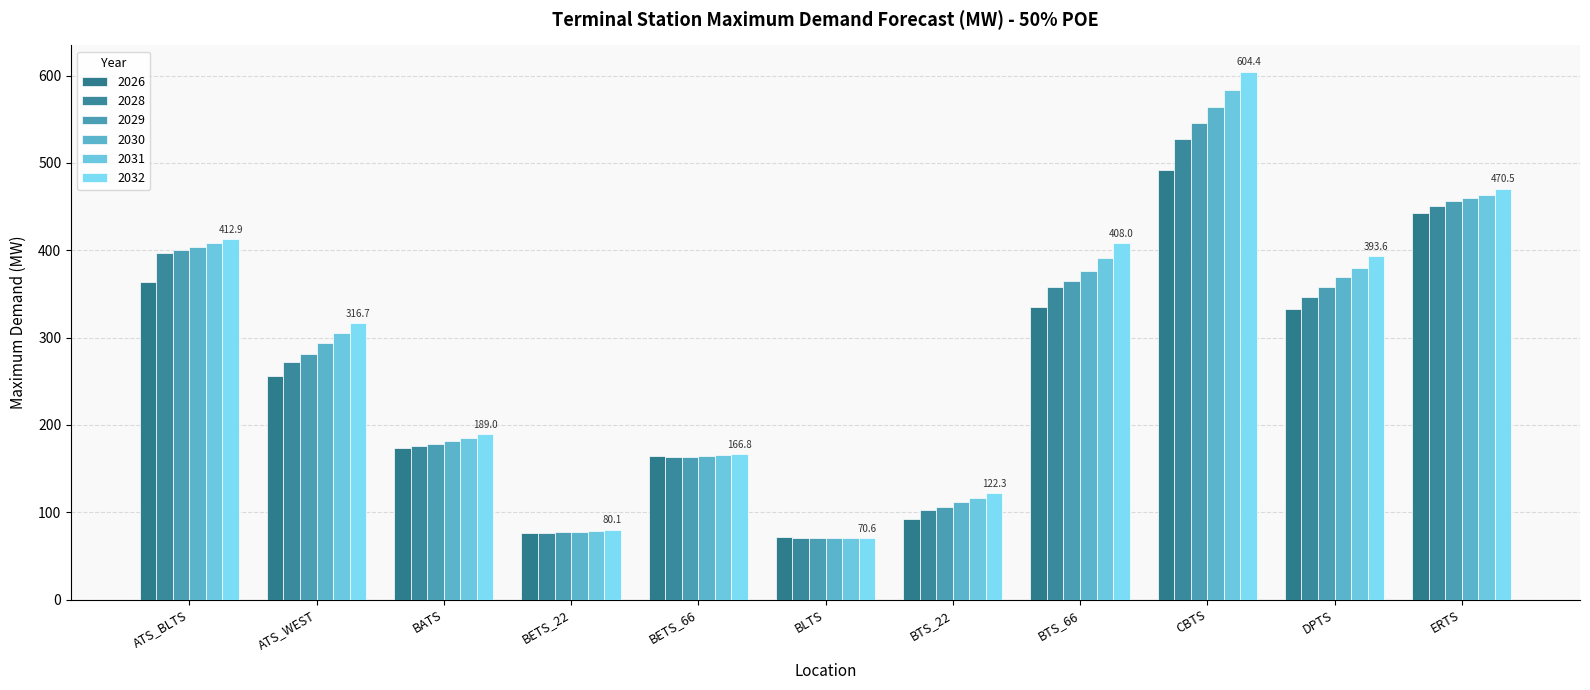

List the series in order of their peak value, lowest first.

2026, 2028, 2029, 2030, 2031, 2032